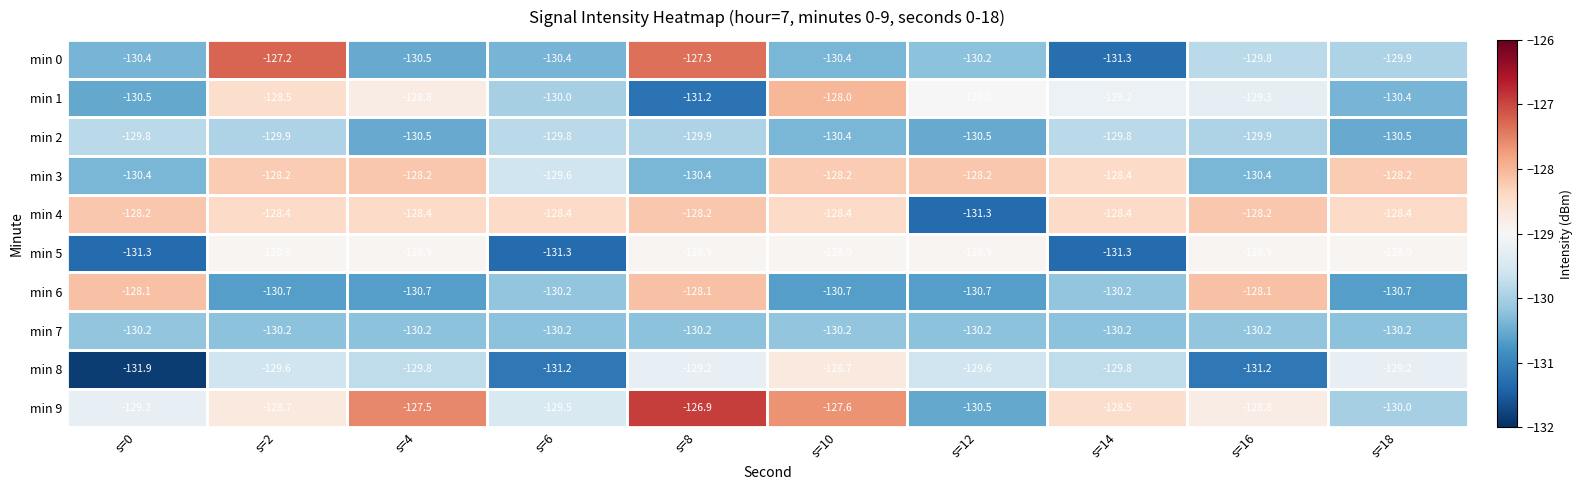

Which label corresponds to the largest value in the chart?

s=8